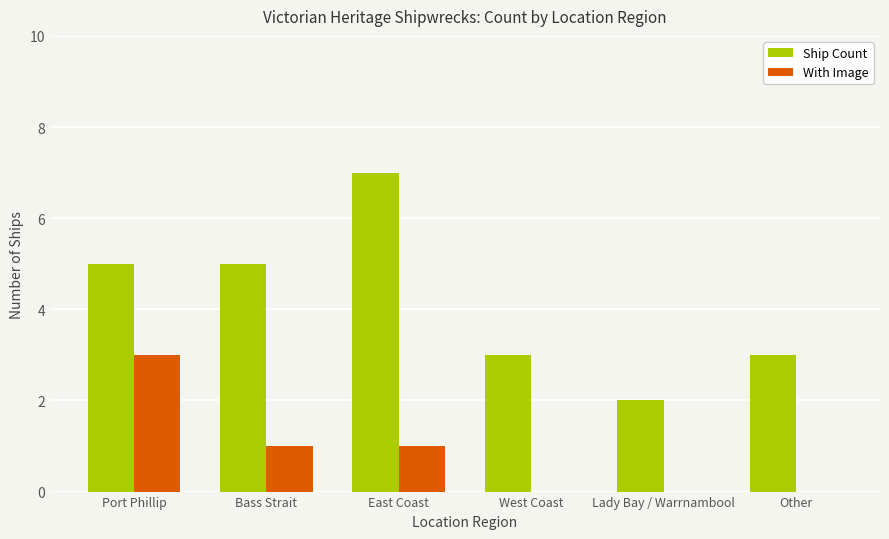

Reading right to left, transcribe all the data shown in this chart.

Ship Count: Other=3	Lady Bay / Warrnambool=2	West Coast=3	East Coast=7	Bass Strait=5	Port Phillip=5
With Image: Other=0	Lady Bay / Warrnambool=0	West Coast=0	East Coast=1	Bass Strait=1	Port Phillip=3